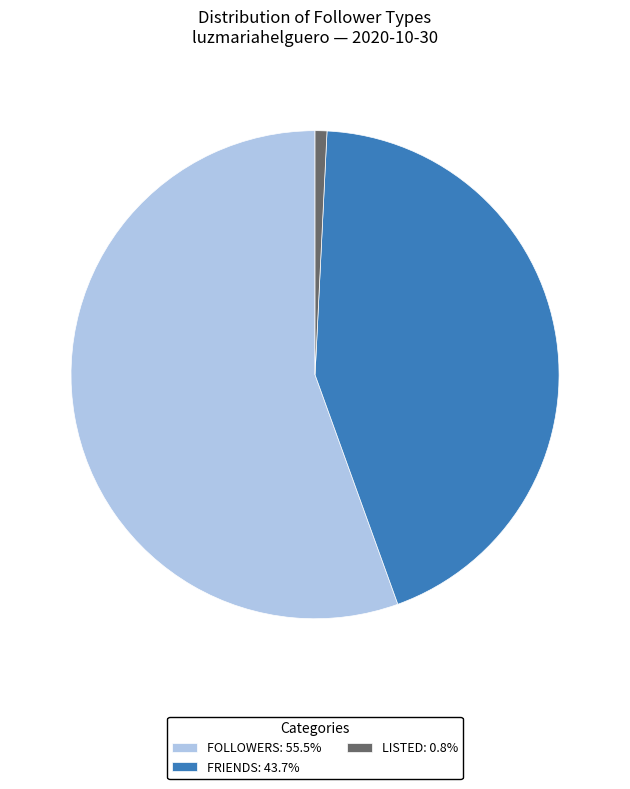

Combined, do FOLLOWERS: 55.5% and LISTED: 0.8% account for over 50%?

Yes